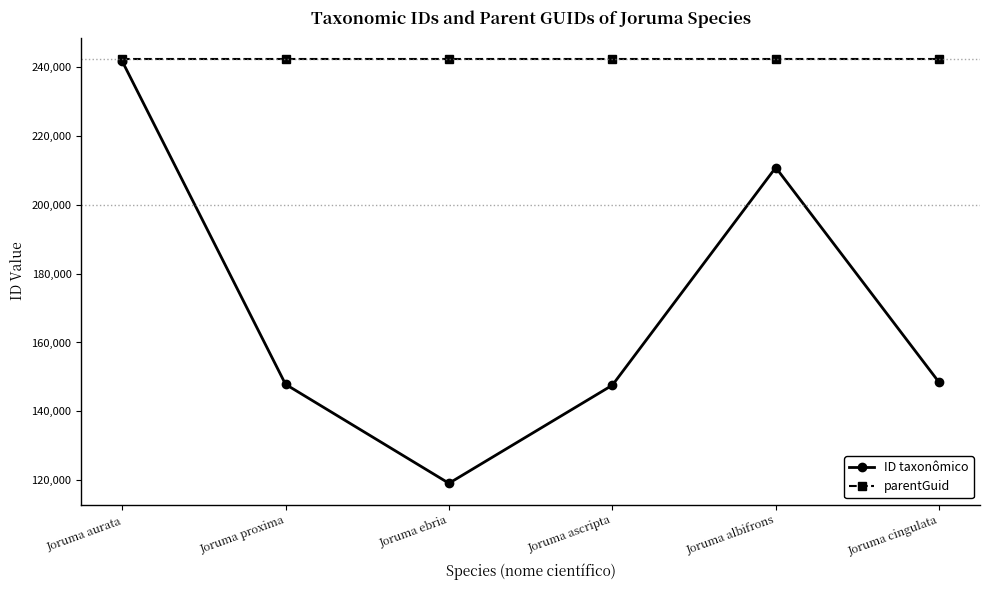

Where does the ID taxonômico series first go above 148395?

Joruma aurata